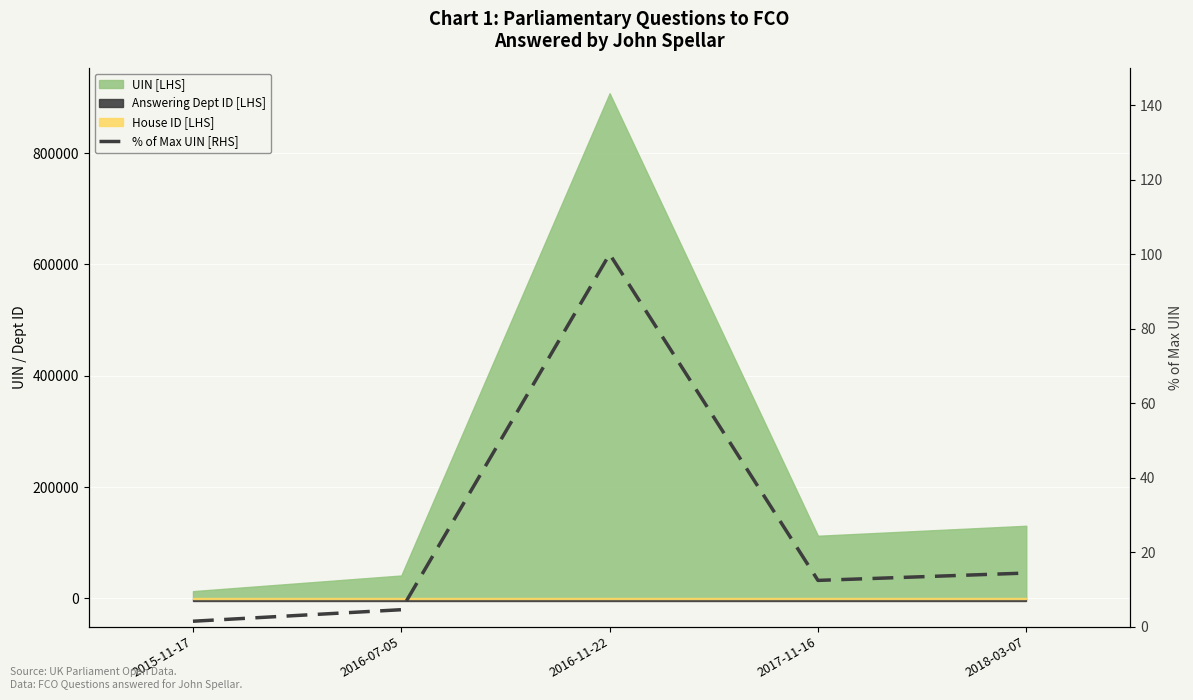

What is the value of the 2nd point from the left?

4.5